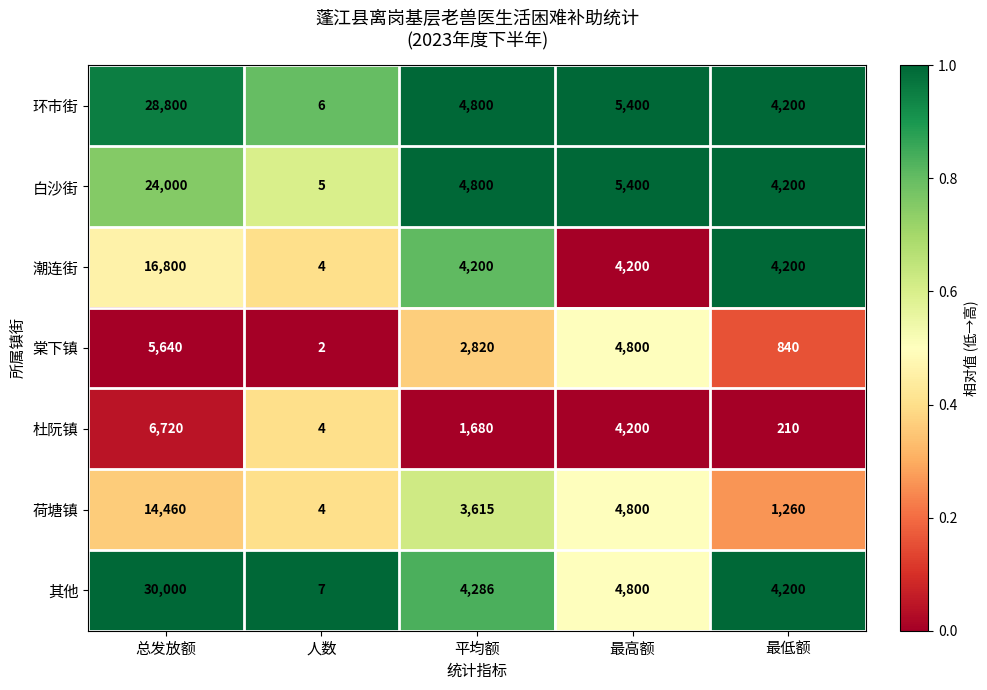

Where does the 环市街 series first go above 4800?

总发放额